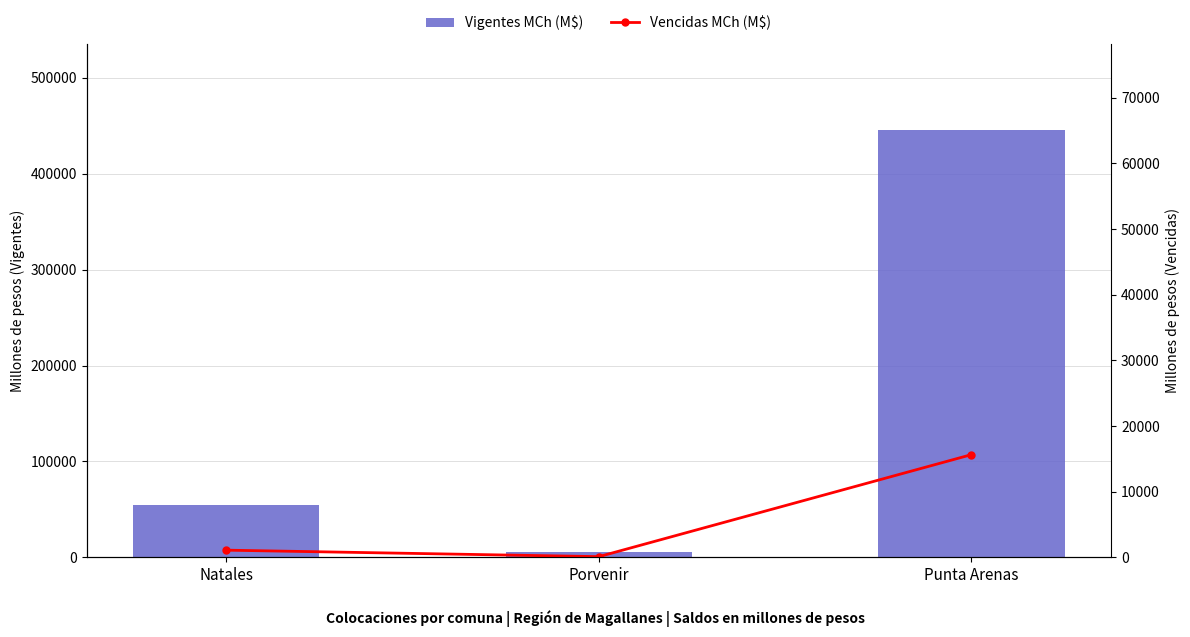

Which has a higher value, Punta Arenas or Porvenir?

Punta Arenas